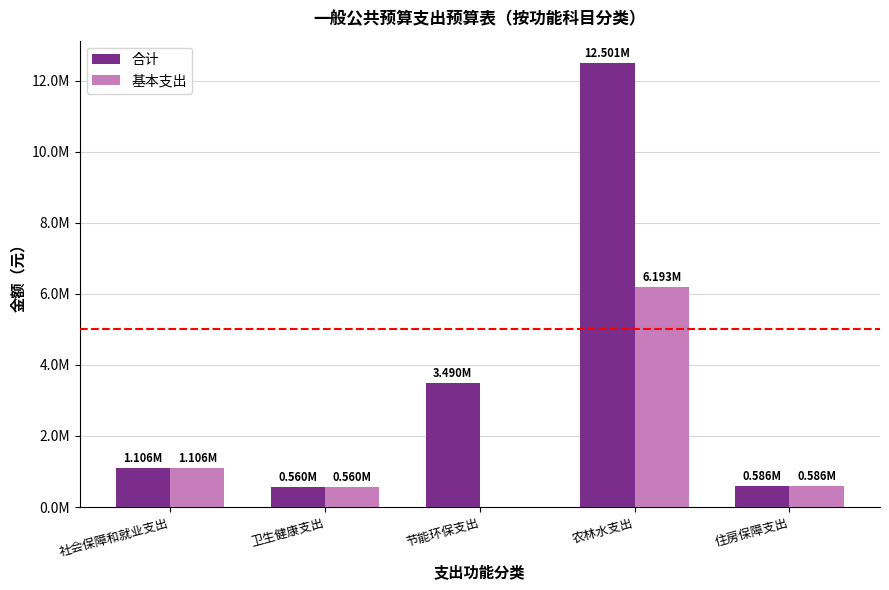

Is the value of 基本支出 at 住房保障支出 greater than the value of 合计 at 节能环保支出?

No